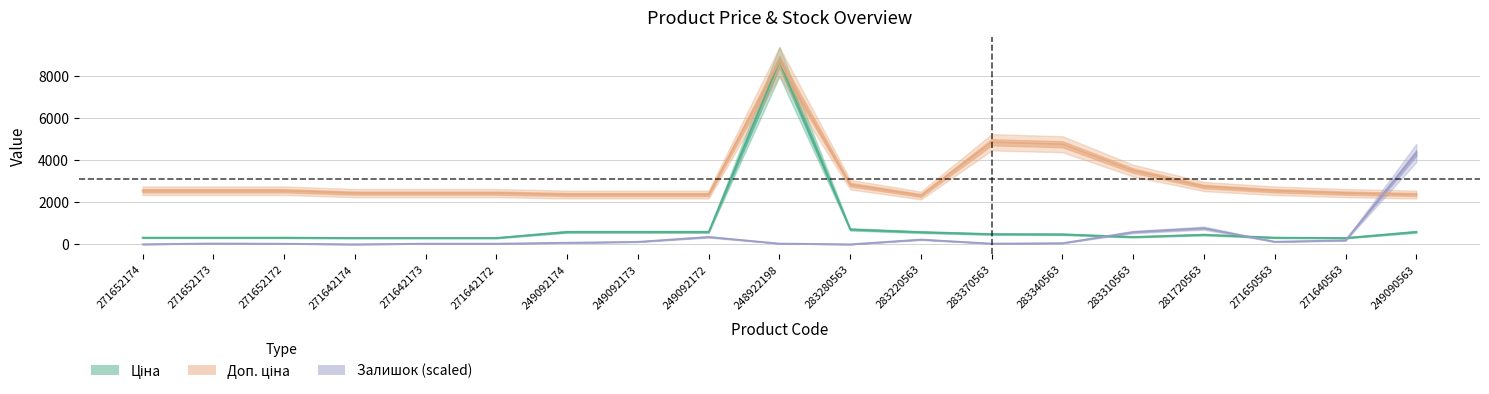

Which series has the widest spread of values?

Ціна